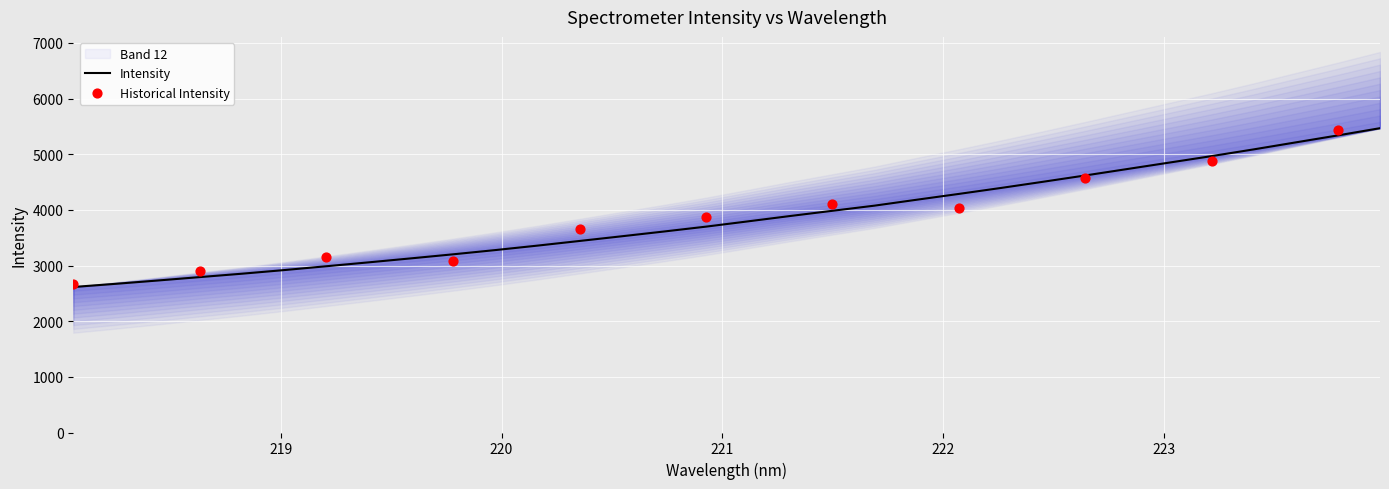

What is the change in value from 220.1623 to 220.5444?

+167.9